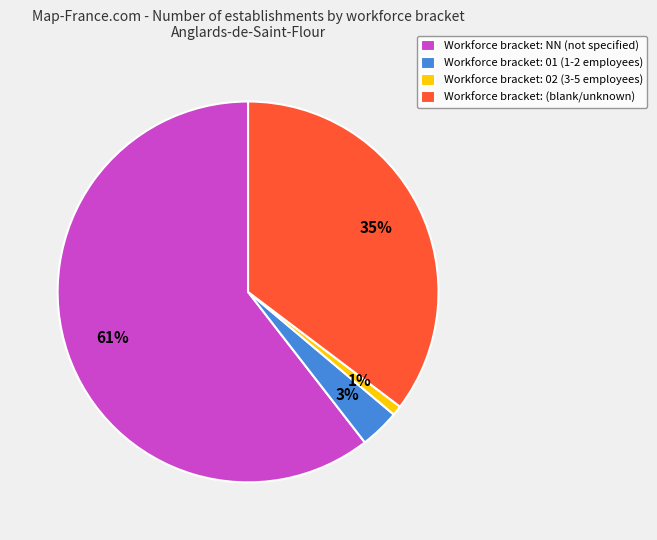

Which has a higher value, Workforce bracket: (blank/unknown) or Workforce bracket: 02 (3-5 employees)?

Workforce bracket: (blank/unknown)